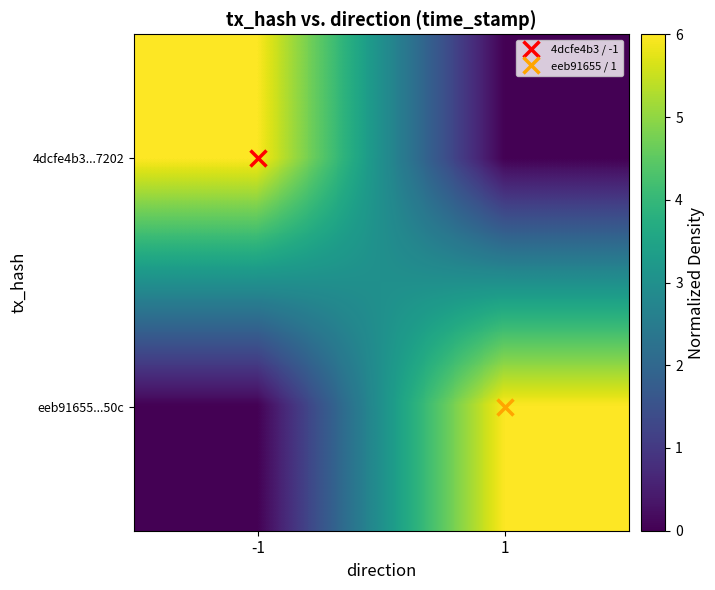

Reading left to right, transcribe all the data shown in this chart.

4dcfe4b3...7202: -1=6.0	1=0.0
eeb91655...50c: -1=0.0	1=6.0